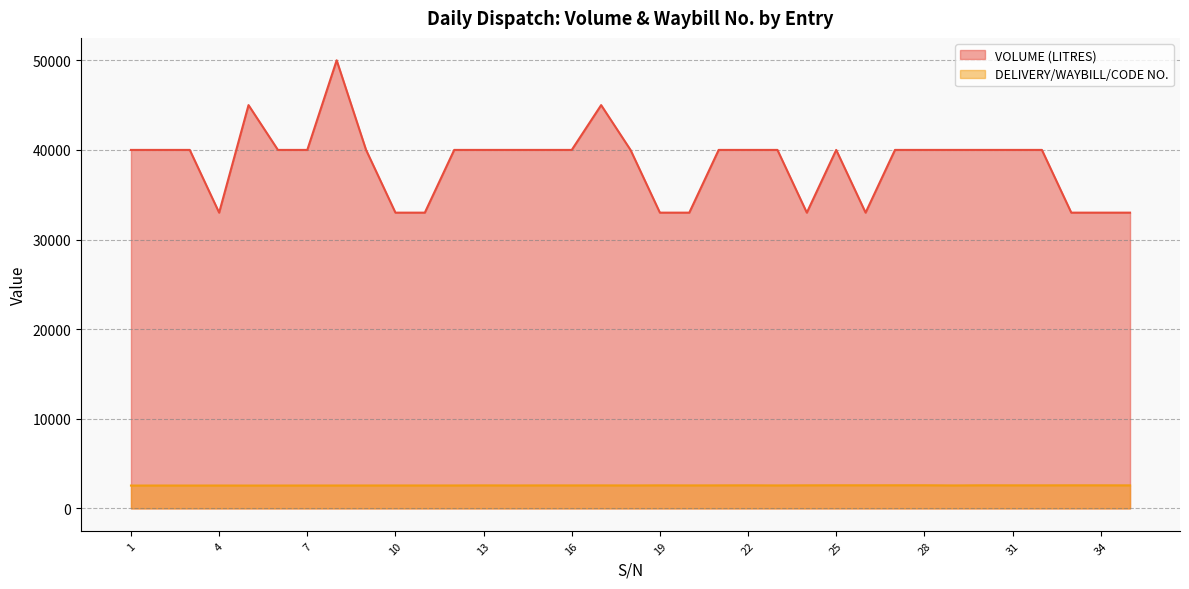

How many categories are shown in the chart?

35